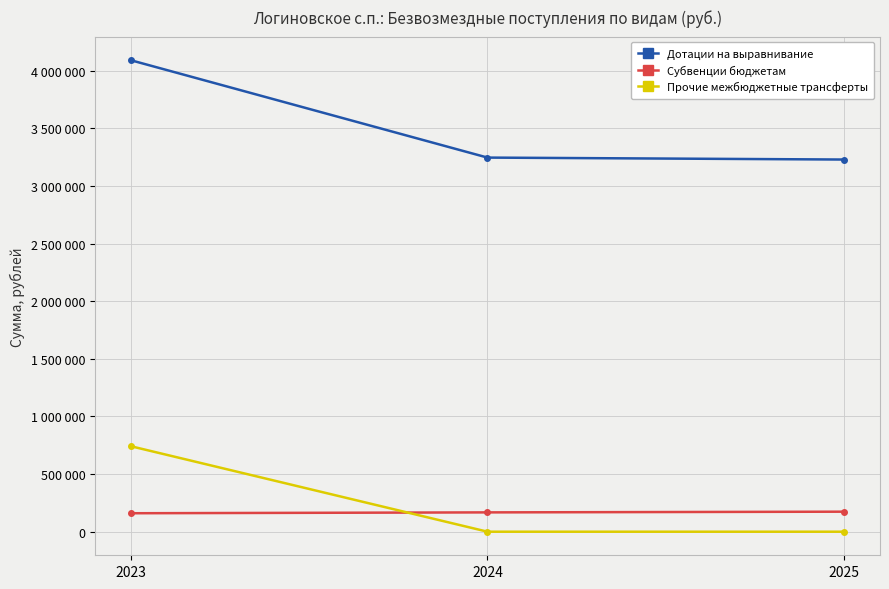

Rank the series at 2024 from lowest to highest value.

Прочие межбюджетные трансферты, Субвенции бюджетам, Дотации на выравнивание